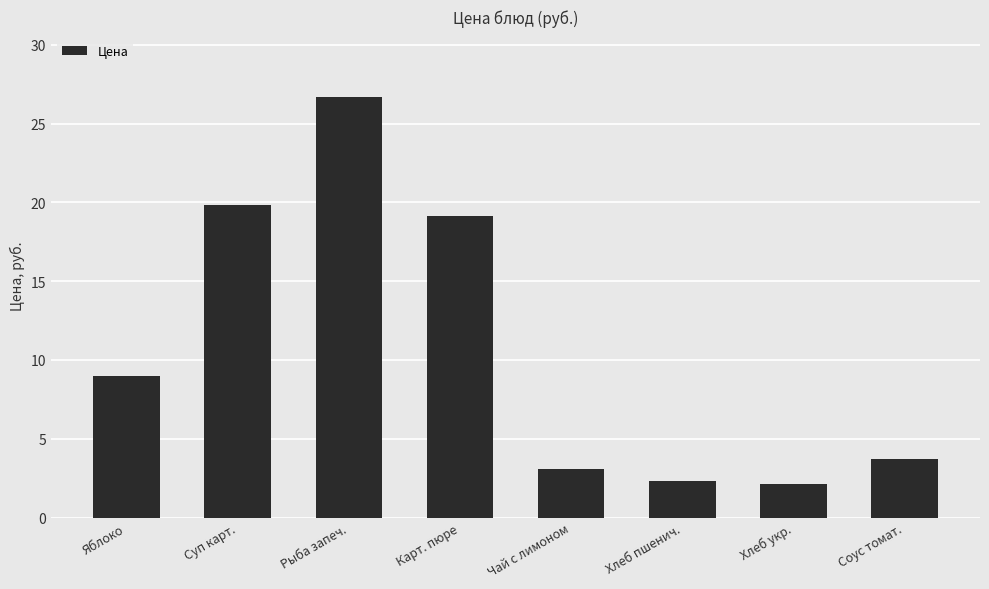

What value does the data have at Хлеб пшенич.?

2.3